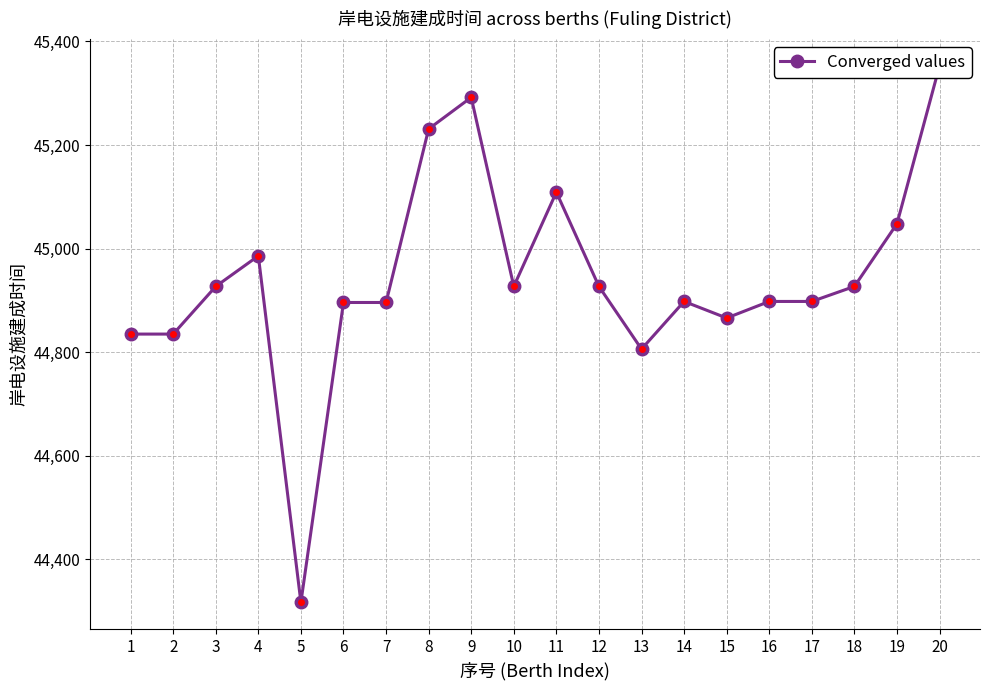

The chart shows a value of 9492 at 12. True or false?

False